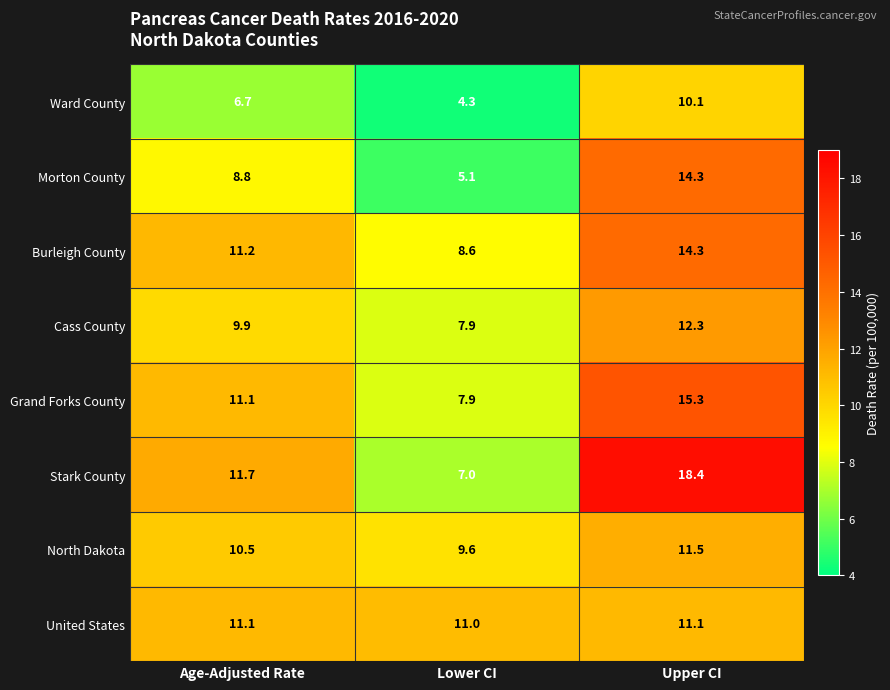

What value does the Burleigh County series have at Age-Adjusted Rate?

11.2